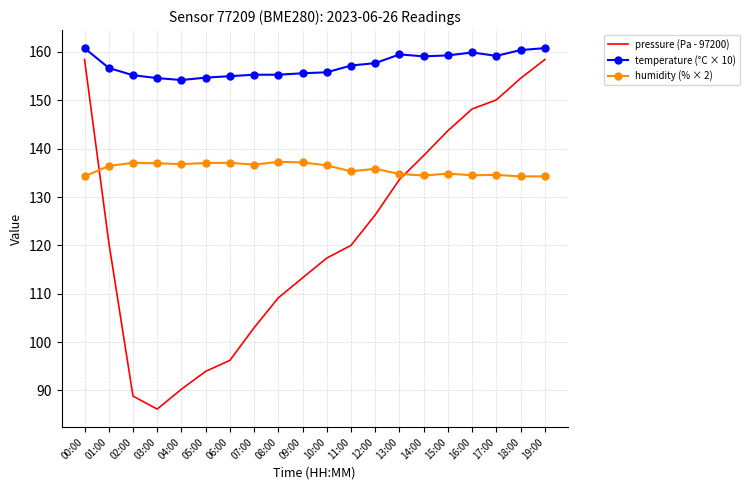

At which category does the chart reach its minimum across all series?

03:00